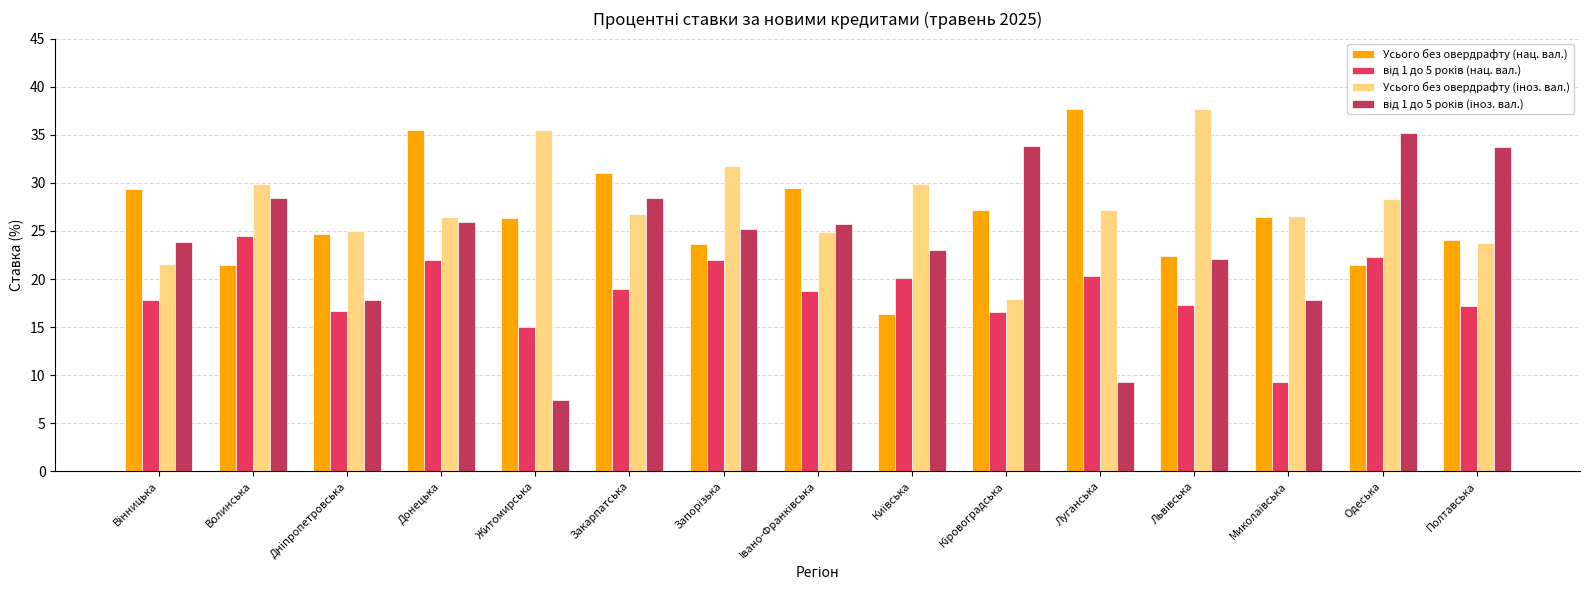

What is the spread (max minus min) of values at Волинська?

8.5